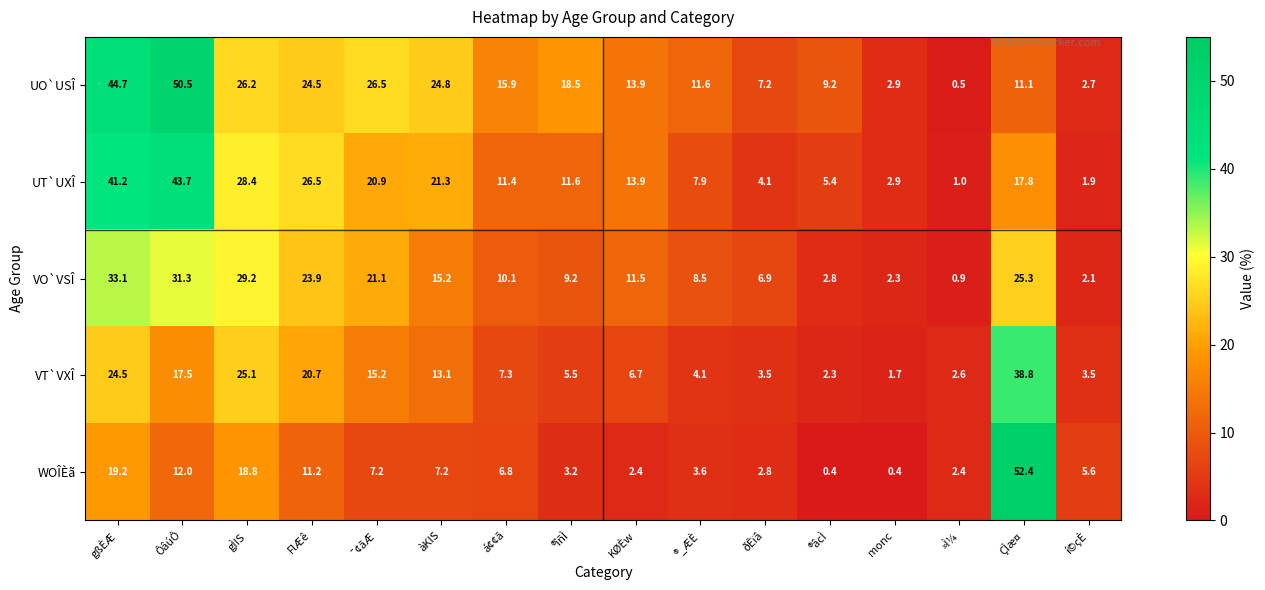

Which label corresponds to the largest value in the chart?

ÇÌæ¤